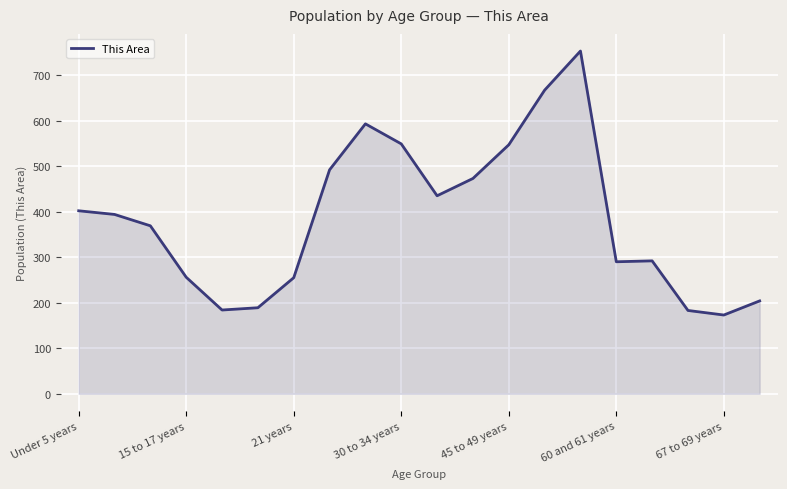

What is the greatest value displayed?

753